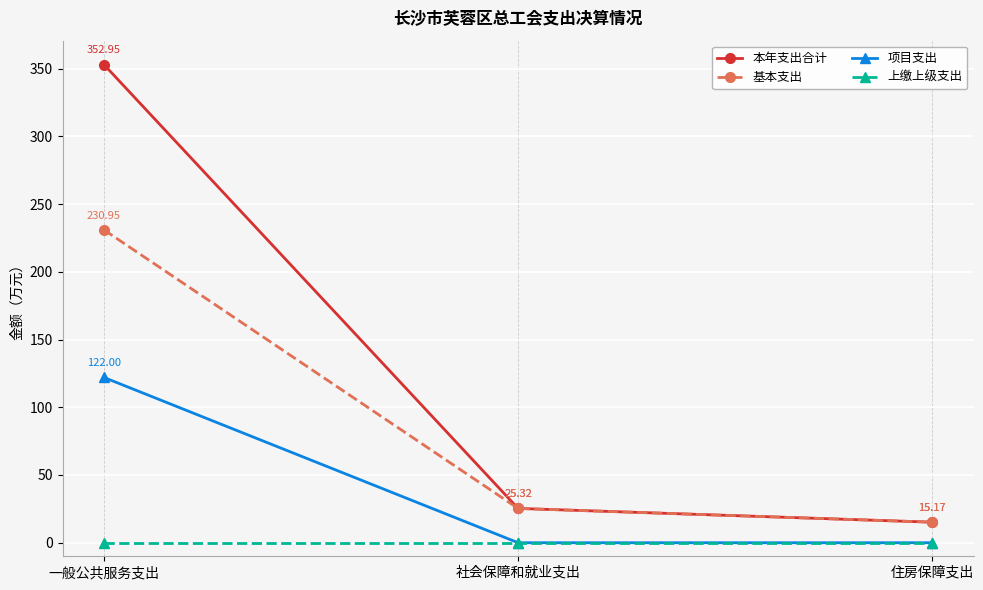

Which series changed the most between 一般公共服务支出 and 社会保障和就业支出?

本年支出合计